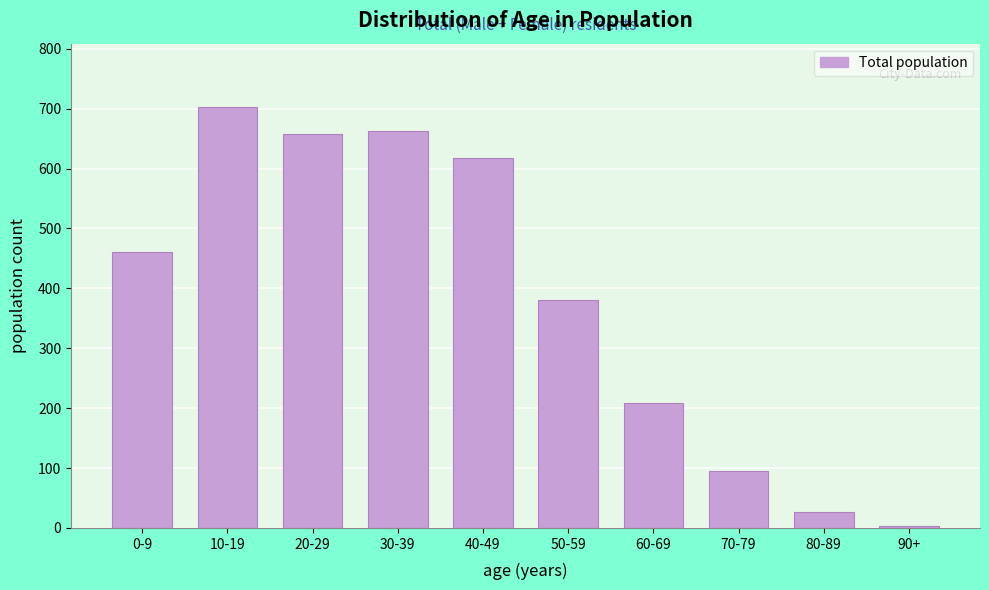

Reading left to right, transcribe all the data shown in this chart.

0-9=460	10-19=703	20-29=658	30-39=663	40-49=618	50-59=381	60-69=209	70-79=95	80-89=27	90+=3